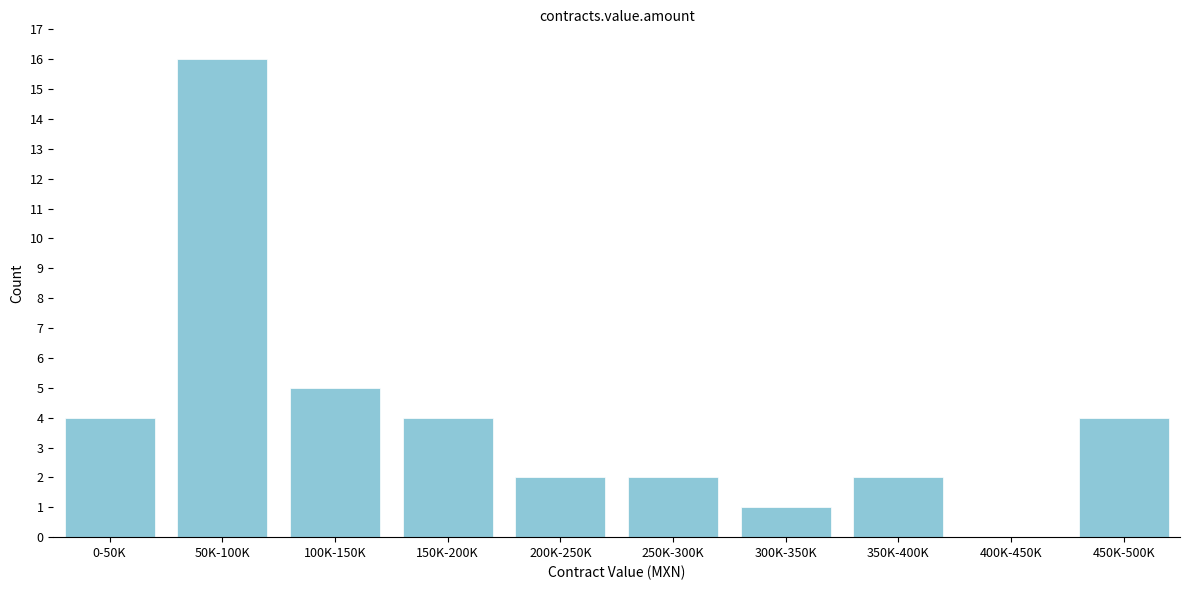

Reading right to left, list all the values displayed in this chart.

450K-500K=4	400K-450K=0	350K-400K=2	300K-350K=1	250K-300K=2	200K-250K=2	150K-200K=4	100K-150K=5	50K-100K=16	0-50K=4